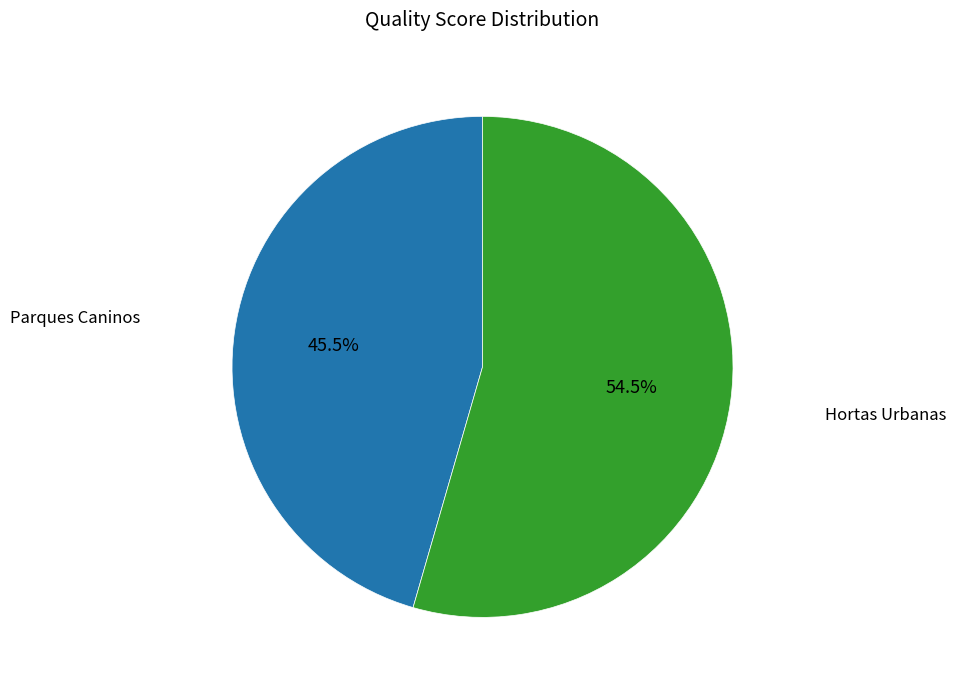

Does any single category account for the majority?

Yes